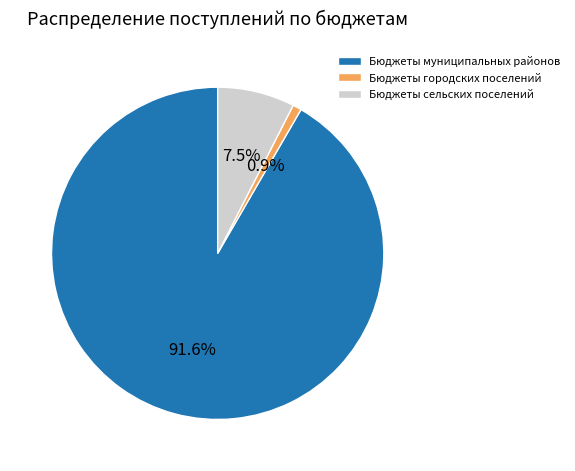

What is the largest slice in the pie chart?

Бюджеты муниципальных районов